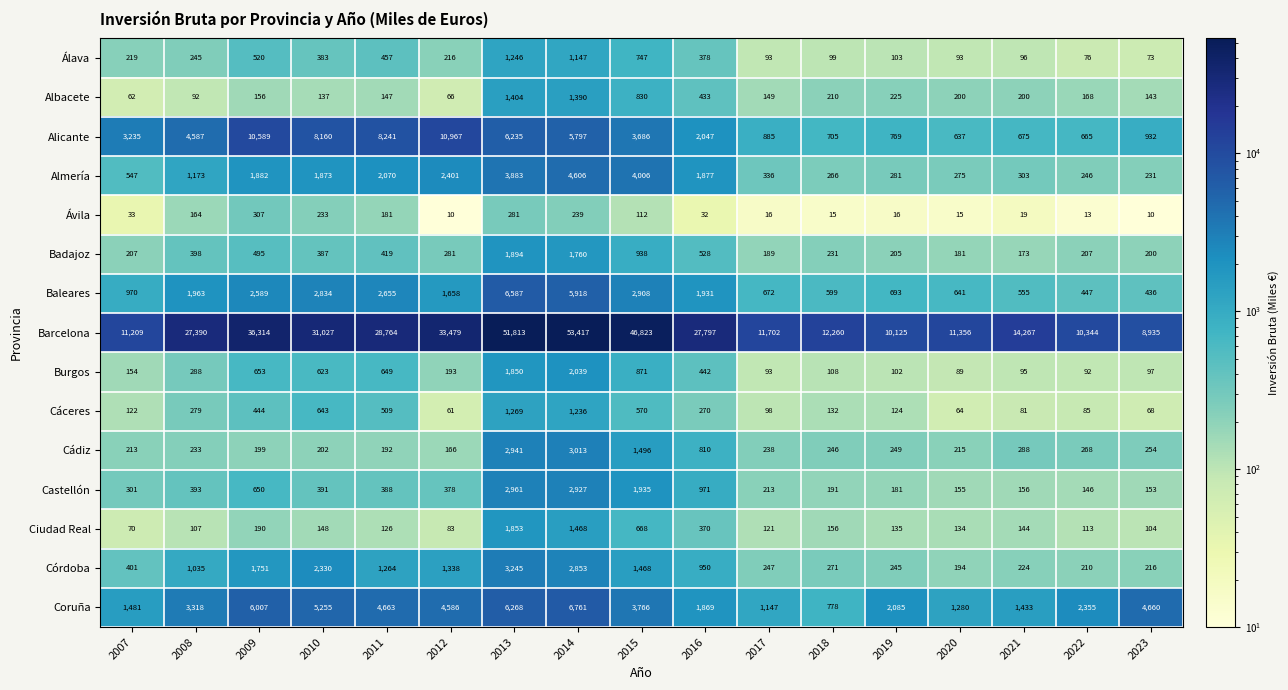

At which category is the sum across all series the highest?

2014